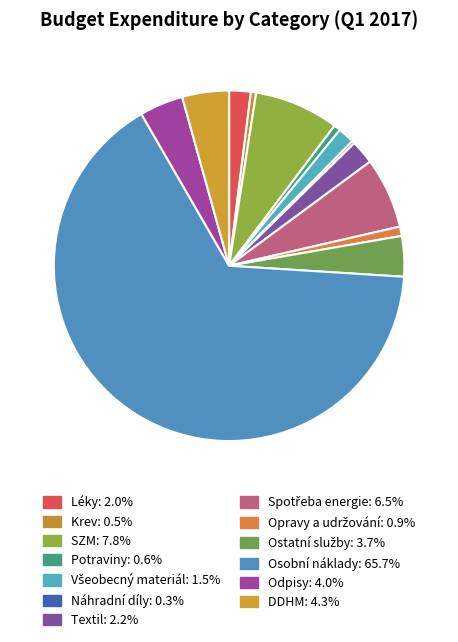

What is the largest slice in the pie chart?

Osobní náklady